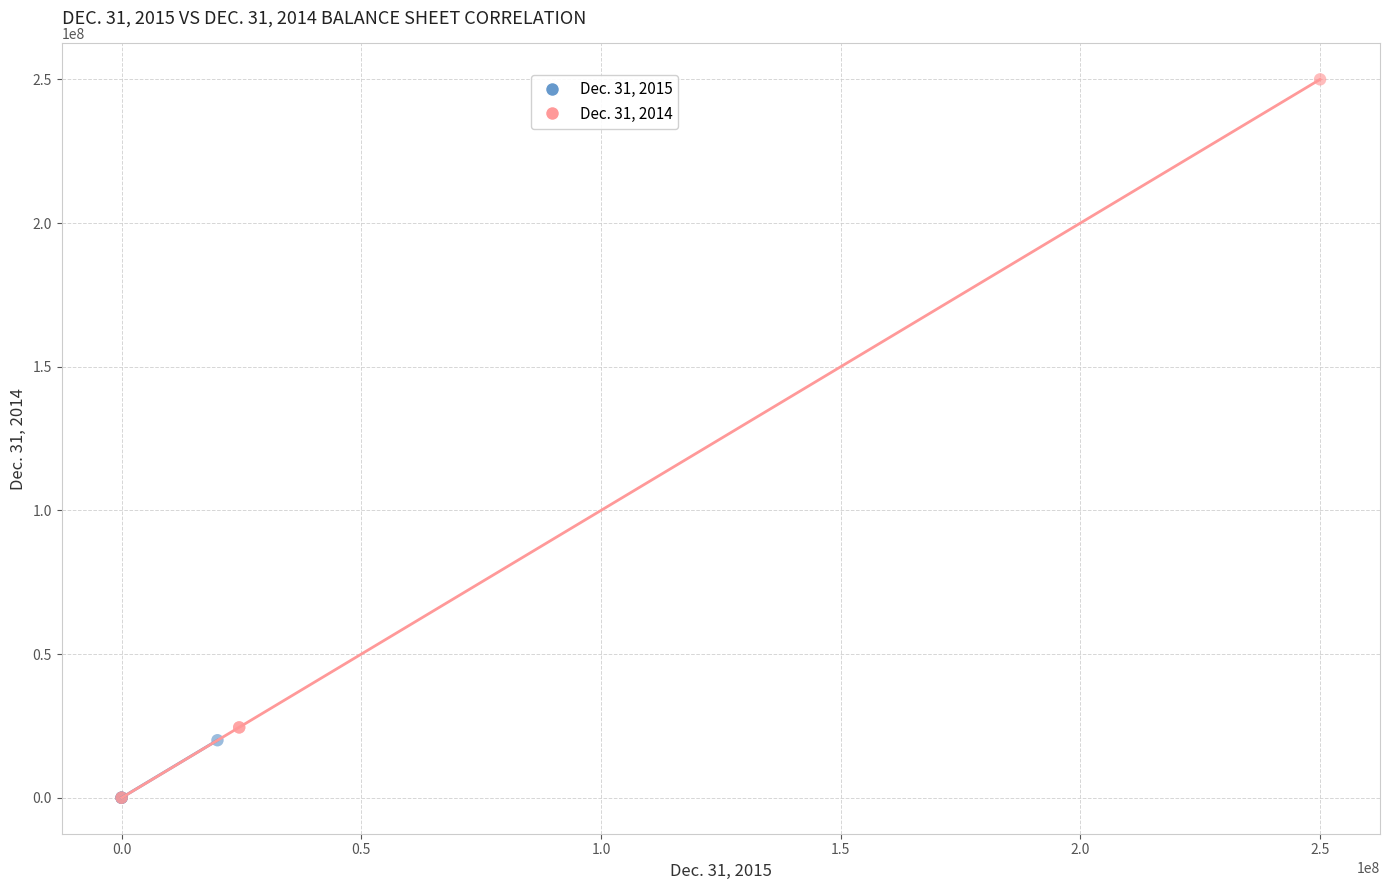

Which series reaches the maximum Y coordinate?

Dec. 31, 2014